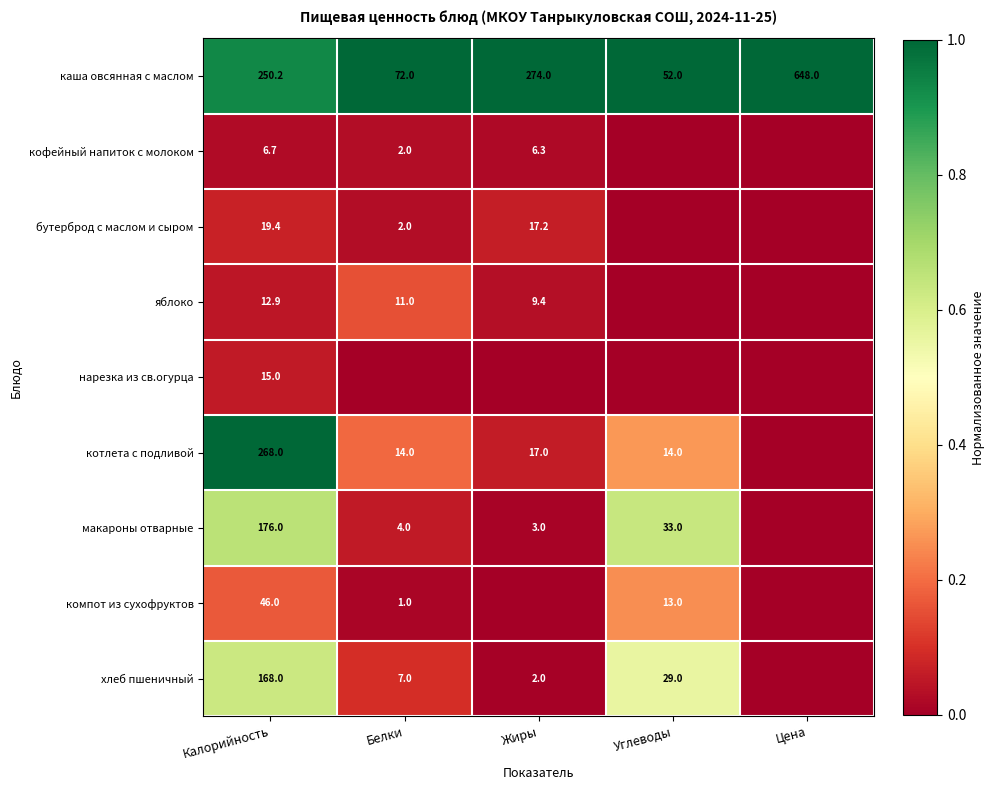

Which has a higher value, Калорийность or Жиры?

Жиры